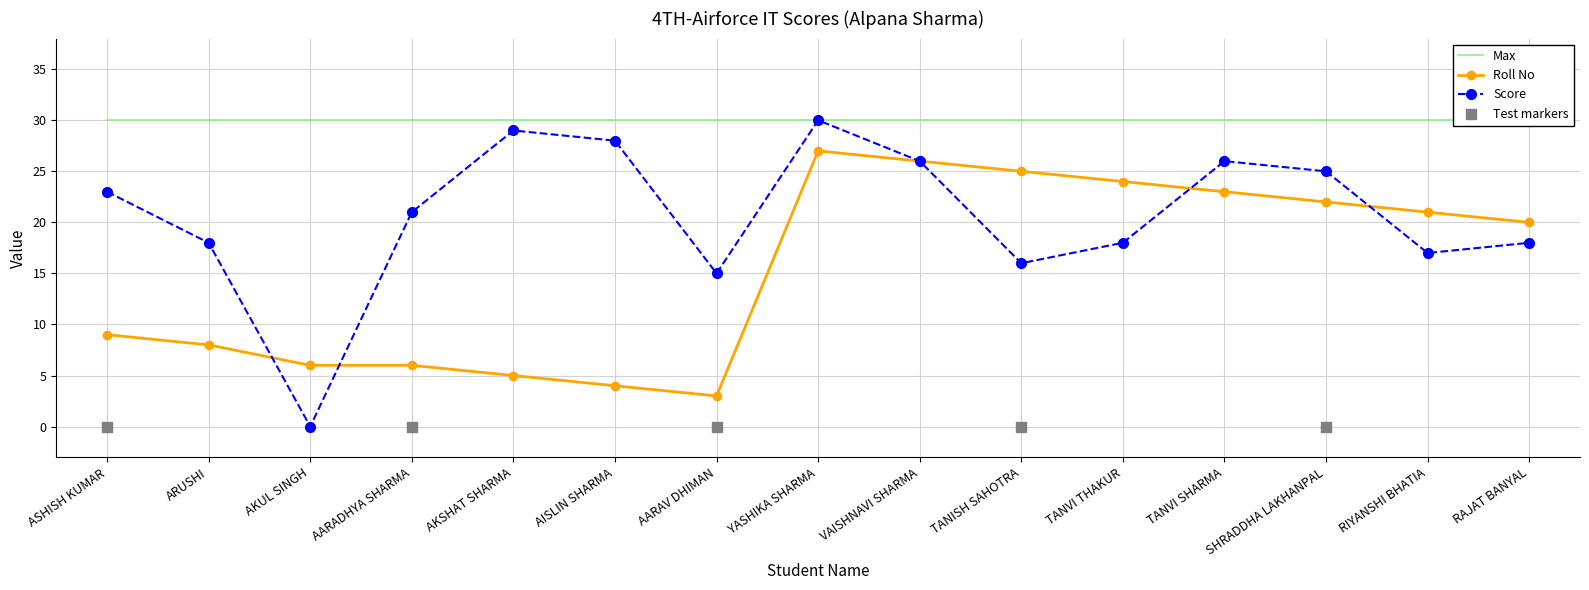

Which series reaches the maximum Y coordinate?

Score